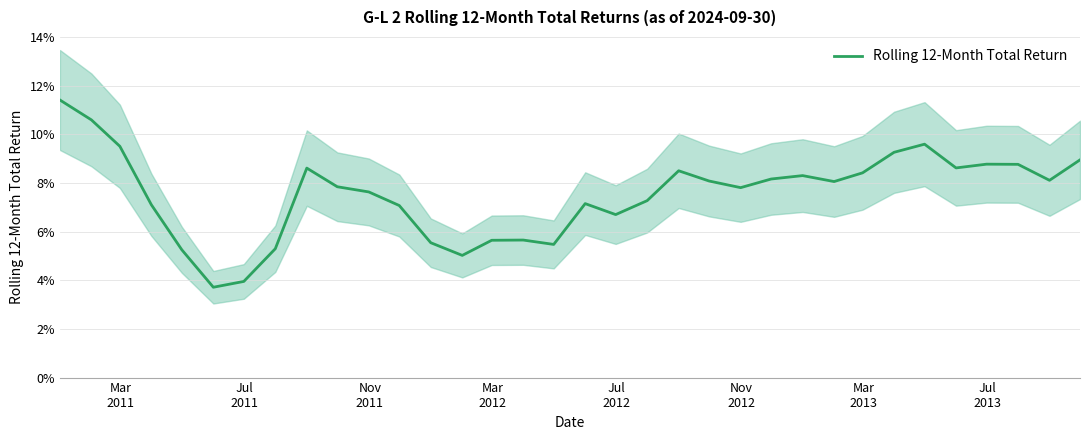

What is the sum of all values?

2.6